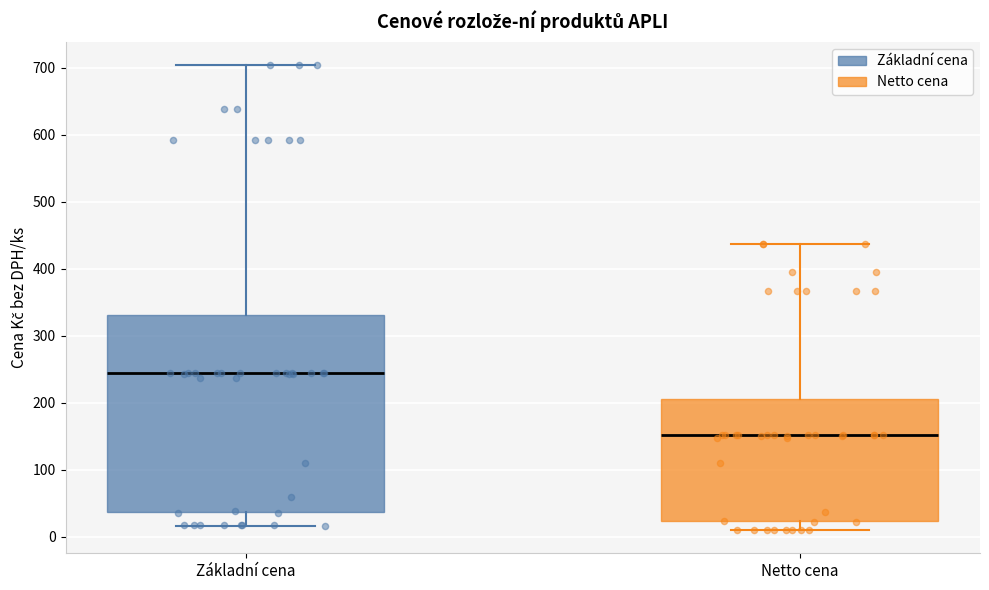

Which box has the highest median line?

Základní cena